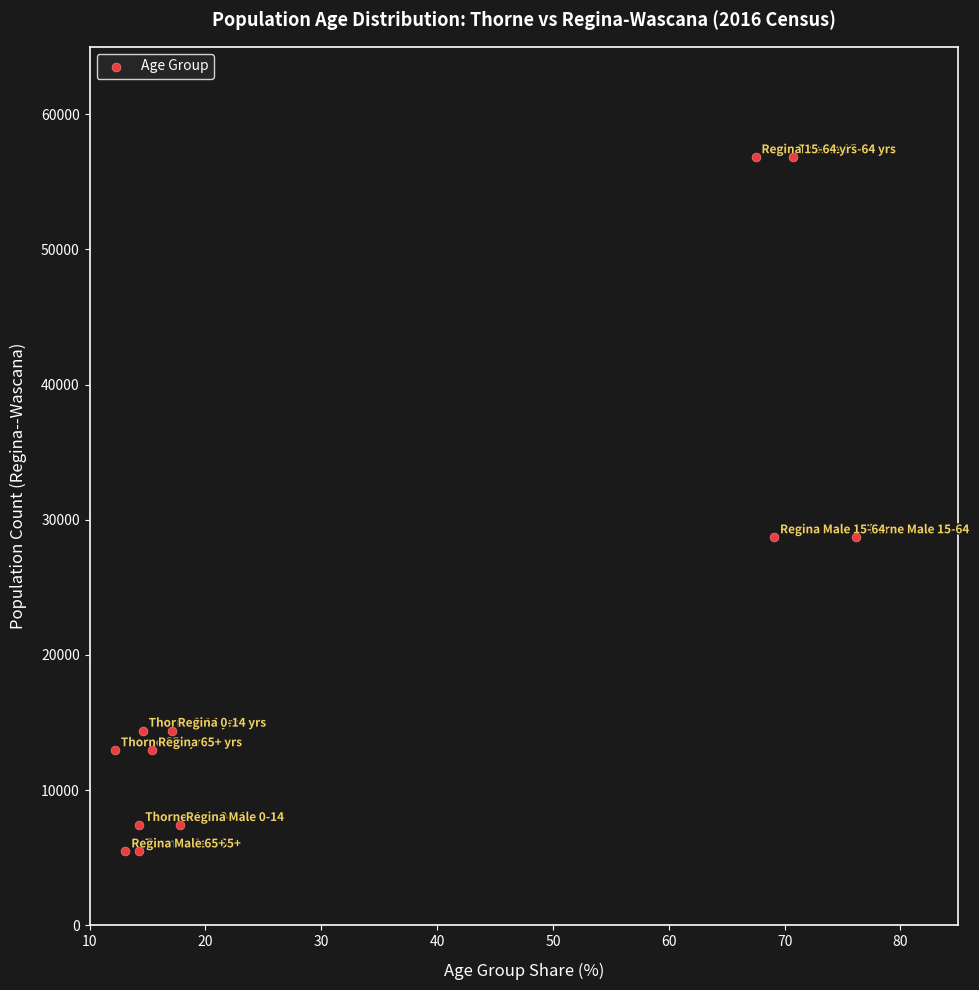

What is the range of Y values (max minus min)?

51370